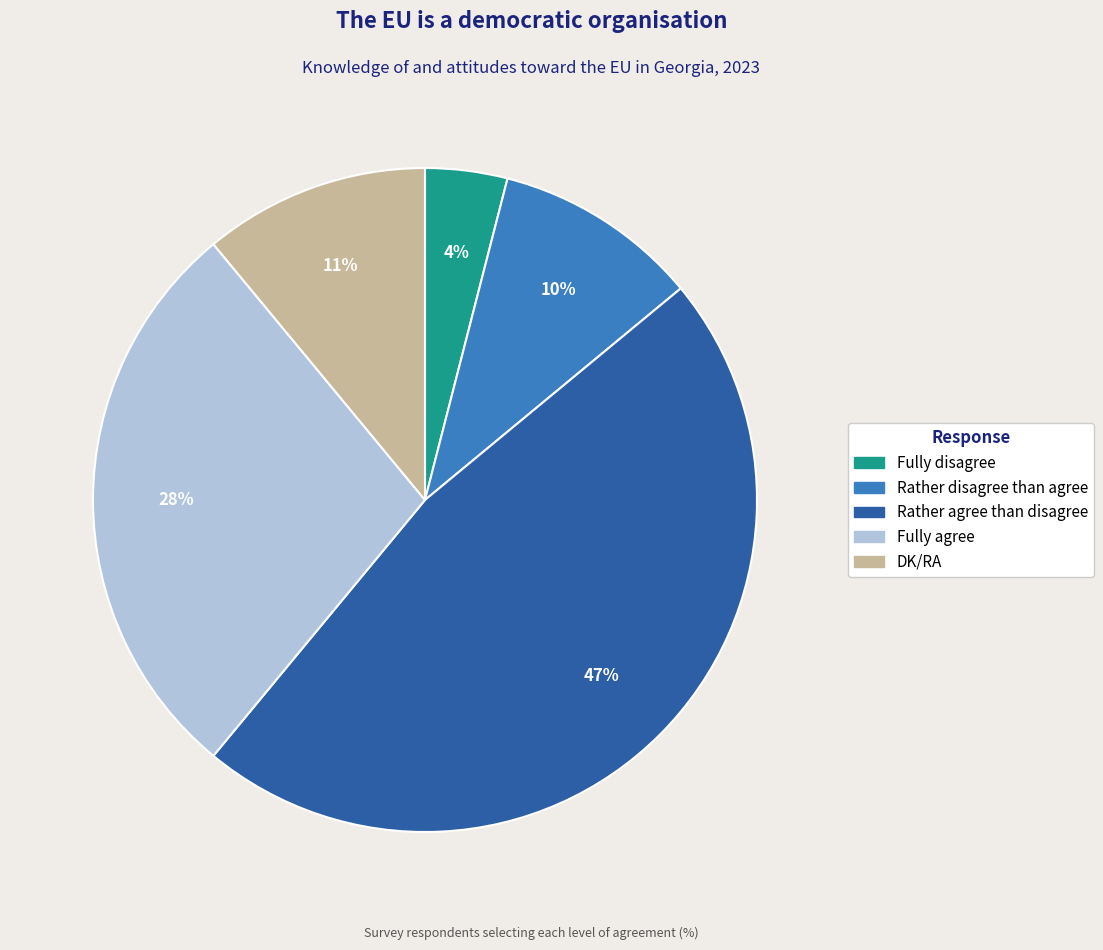

Is there a majority slice in this chart?

No